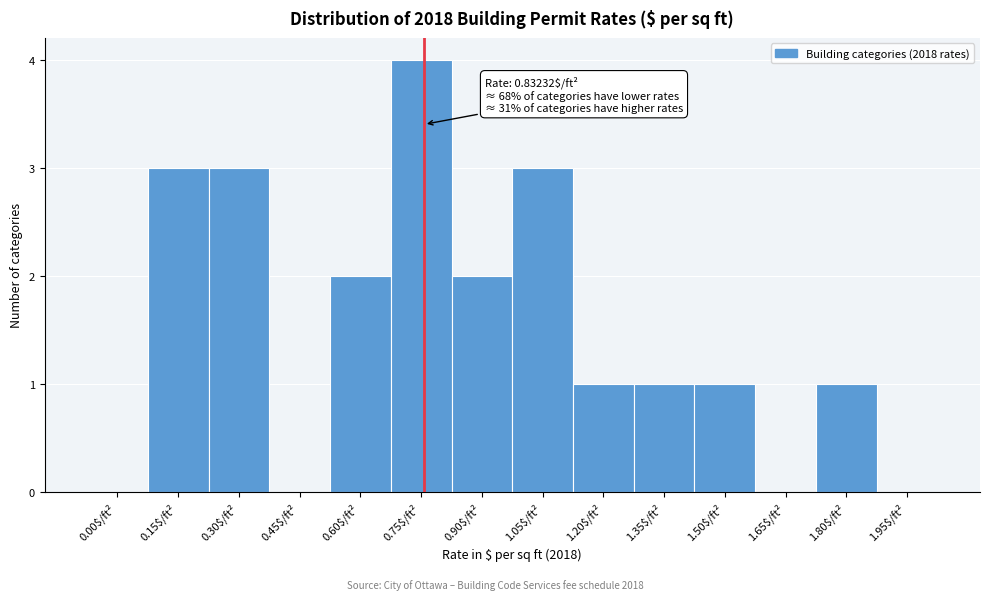

What is the sum of all values?

21